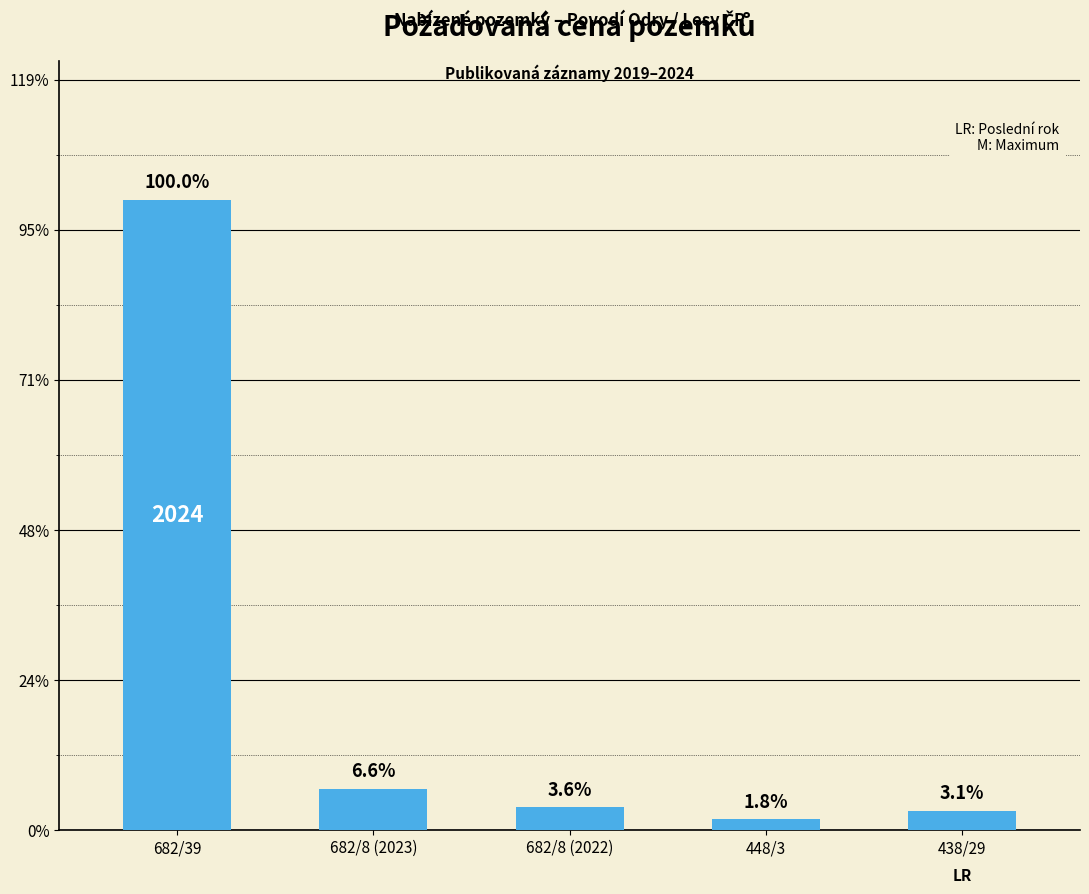

Rank the categories by value from highest to lowest.

682/39, 682/8 (2023), 682/8 (2022), 438/29, 448/3